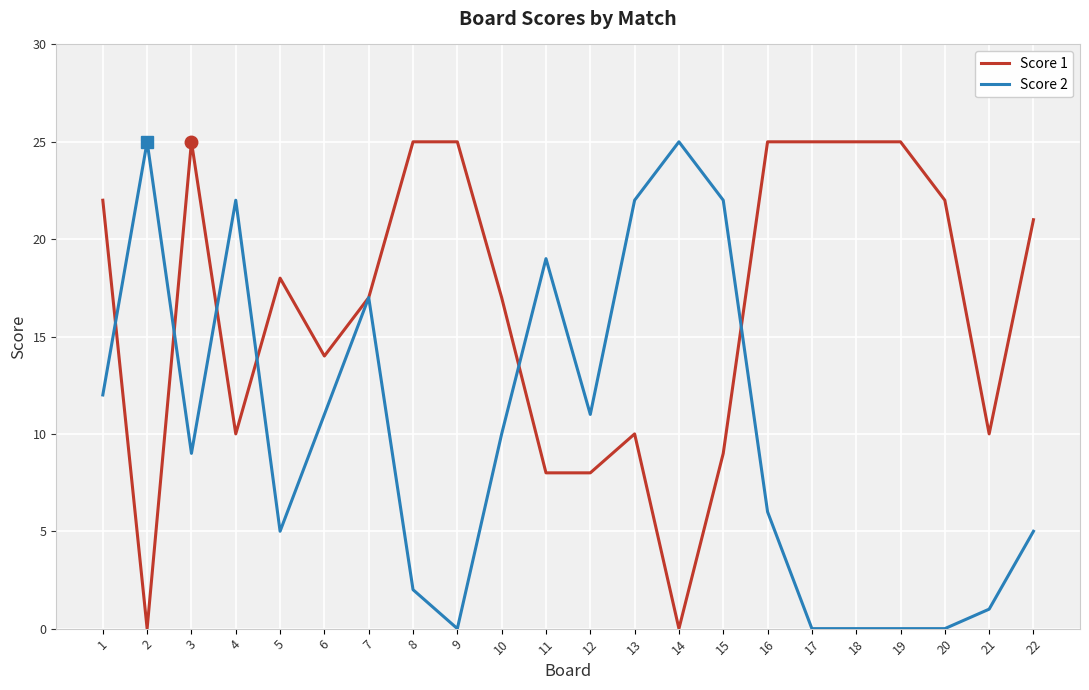

Reading left to right, extract all data points from this chart.

Score 1: 1=22	2=0	3=25	4=10	5=18	6=14	7=17	8=25	9=25	10=17	11=8	12=8	13=10	14=0	15=9	16=25	17=25	18=25	19=25	20=22	21=10	22=21
Score 2: 1=12	2=25	3=9	4=22	5=5	6=11	7=17	8=2	9=0	10=10	11=19	12=11	13=22	14=25	15=22	16=6	17=0	18=0	19=0	20=0	21=1	22=5